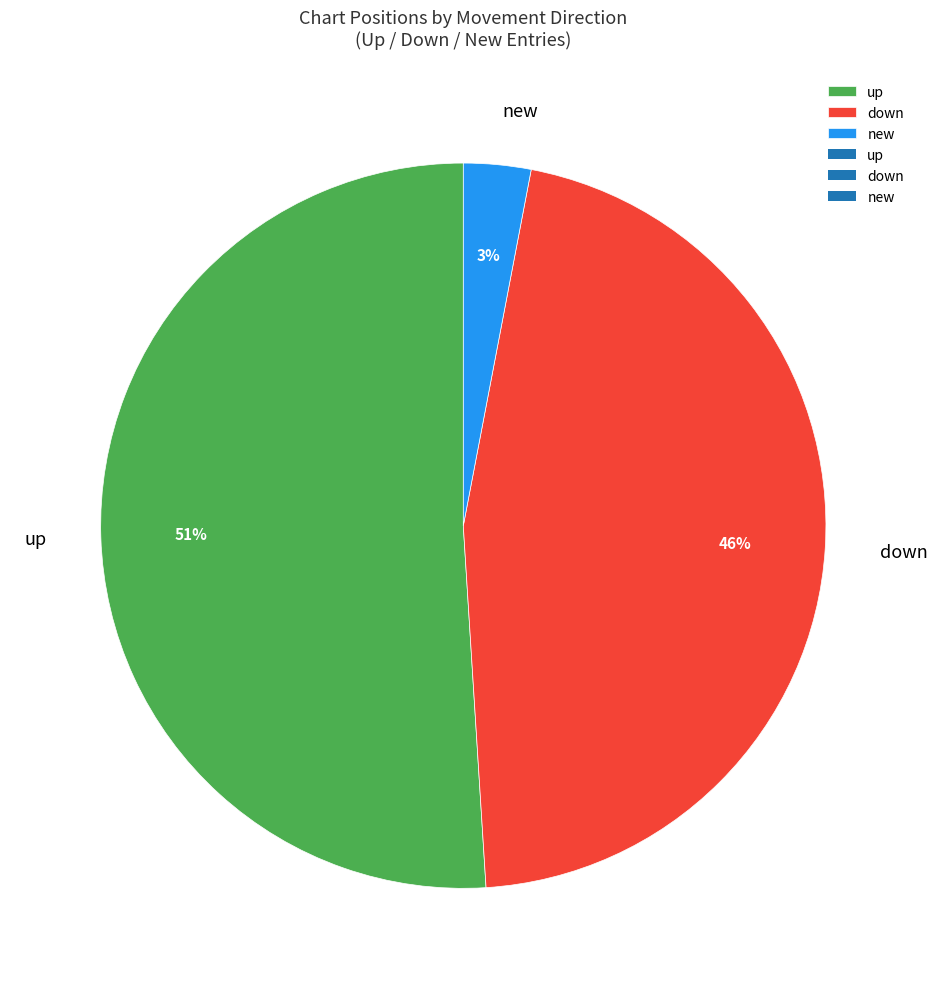

Count the number of slices in the pie.

3